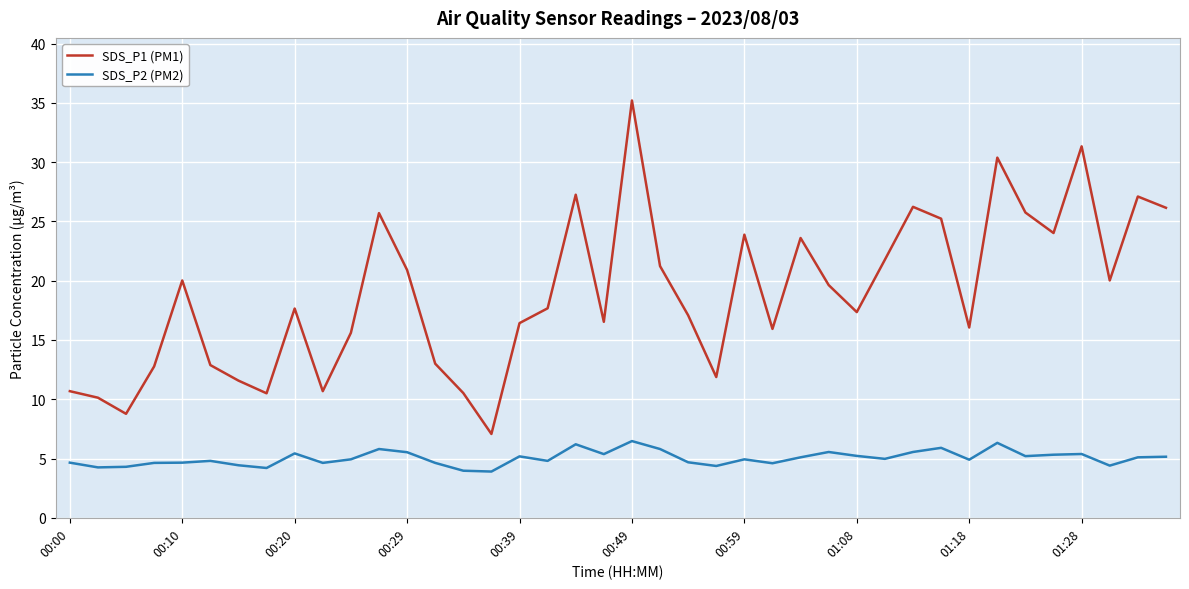

Which series has the largest total across all categories?

SDS_P1 (PM1)